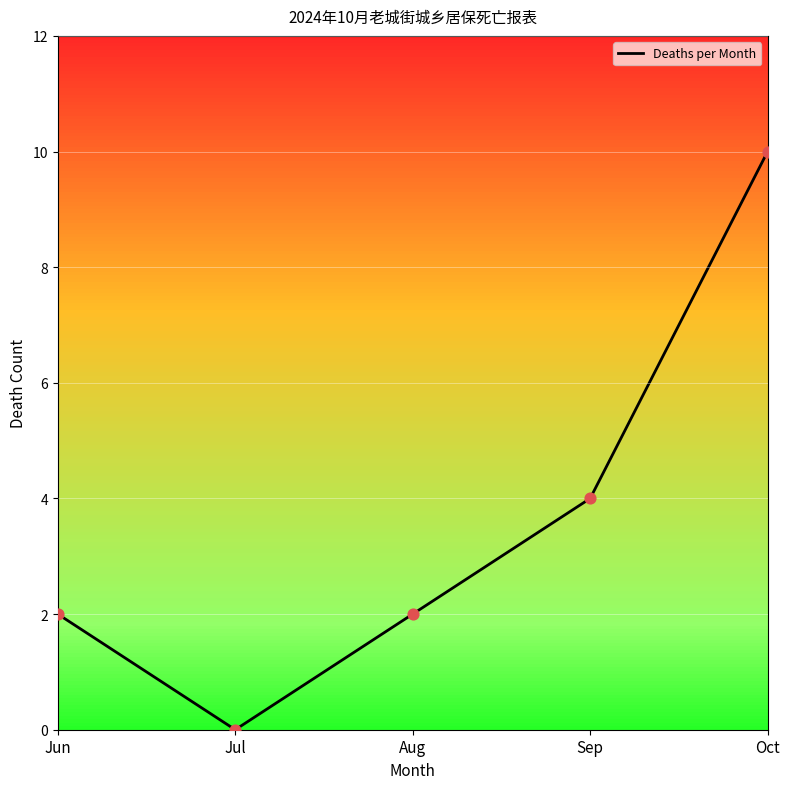

Approximately how many times larger is the value at Jun compared to Aug?

1.0